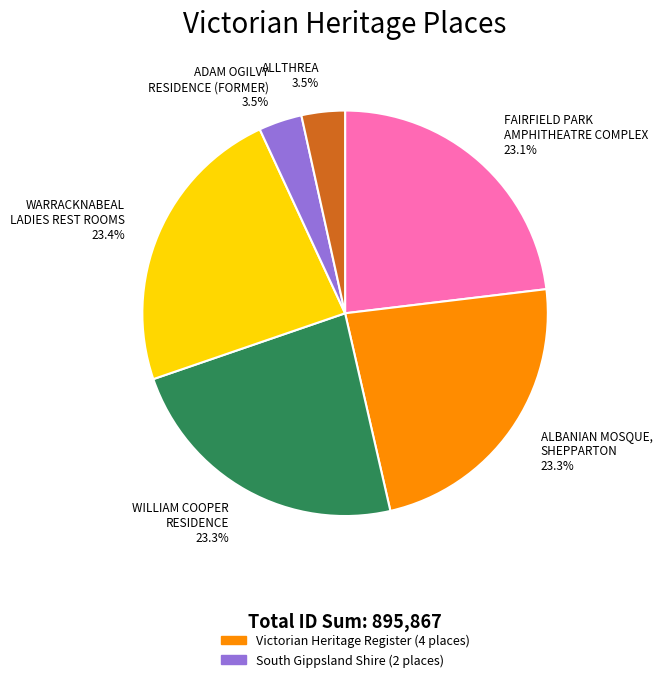

Which has a higher value, ADAM OGILVY RESIDENCE (FORMER) or WARRACKNABEAL LADIES REST ROOMS?

WARRACKNABEAL LADIES REST ROOMS